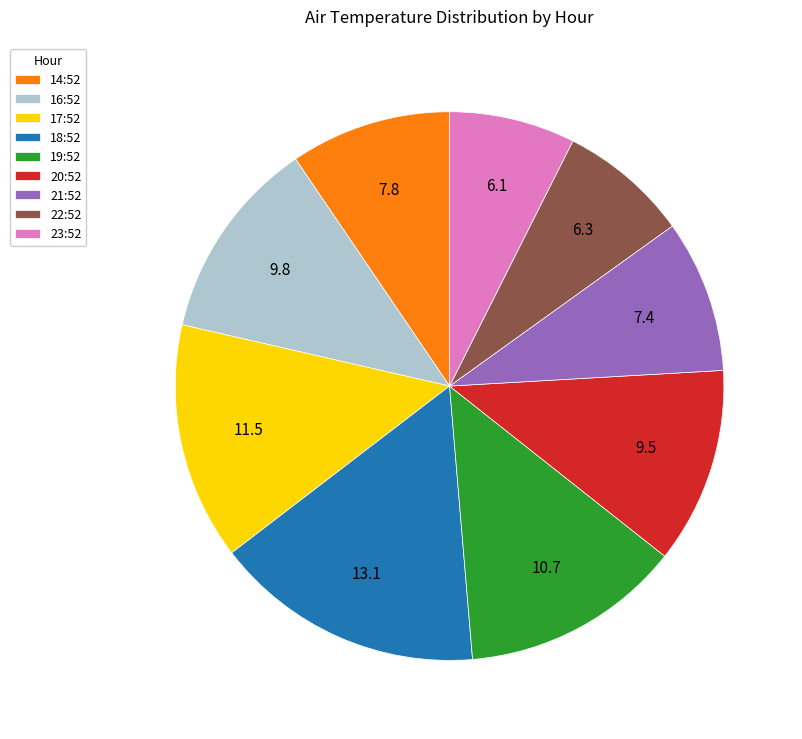

Do 22:52 and 20:52 together represent more than half of the pie?

No